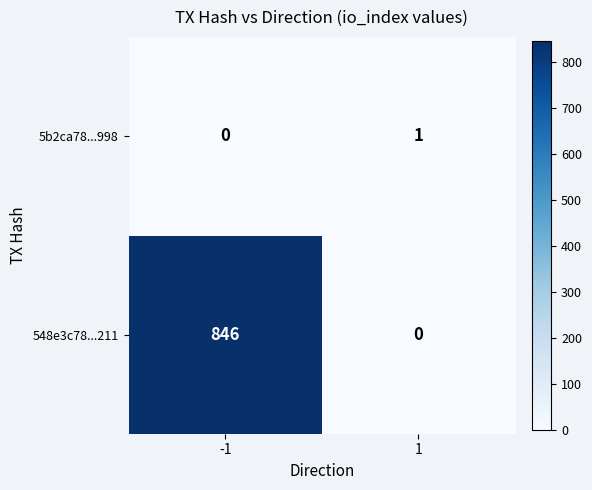

Which series has the largest range (max minus min)?

548e3c78...211